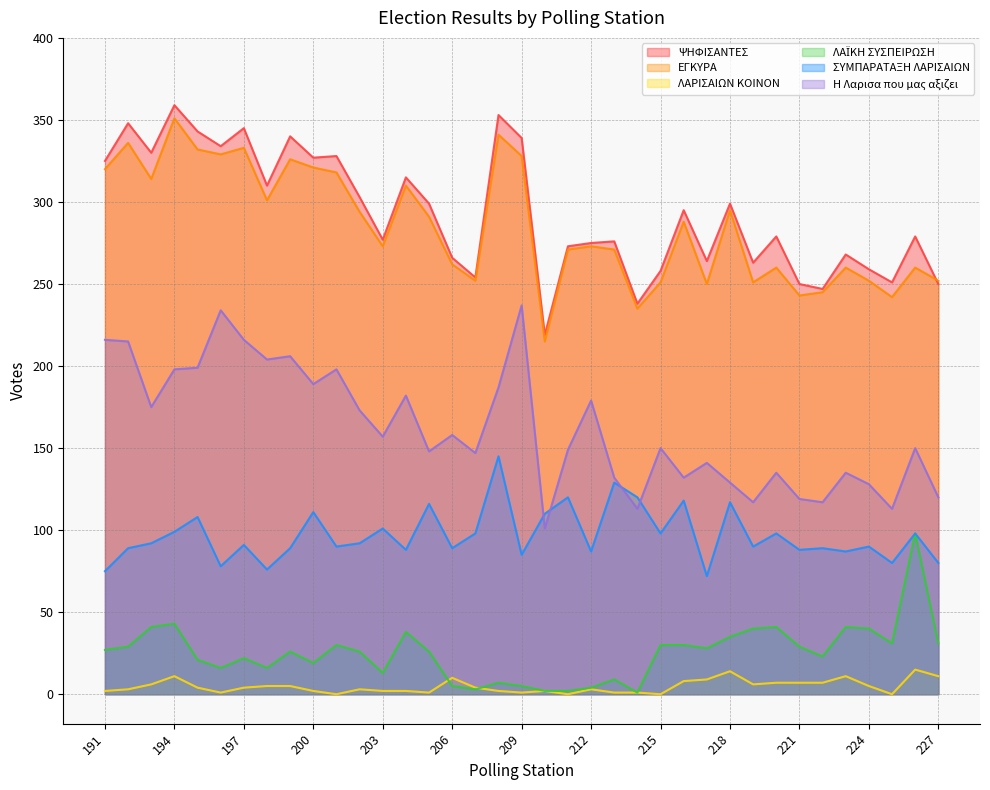

At which category does ΨΗΦΙΣΑΝΤΕΣ reach its first local valley?

193